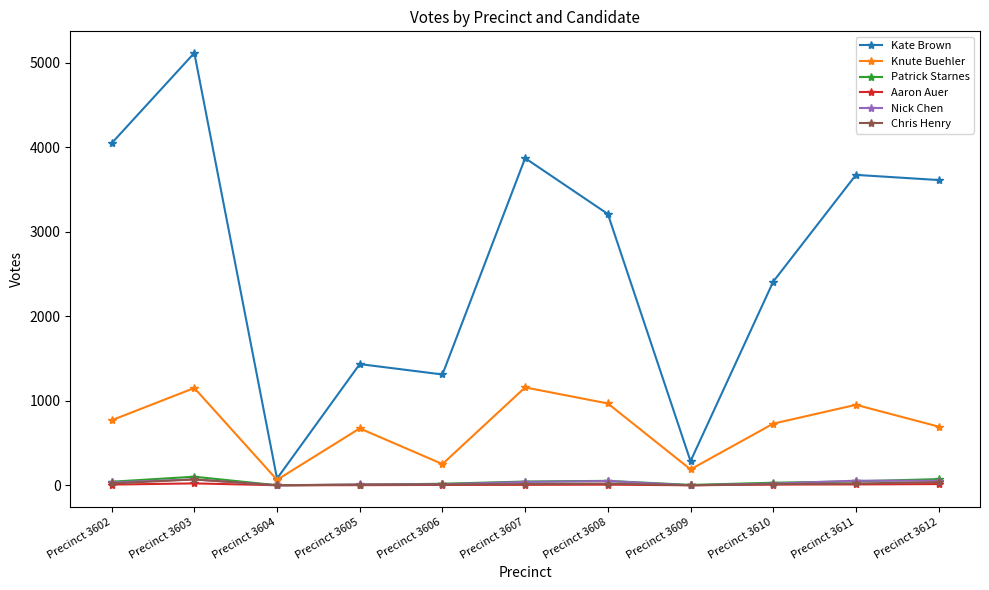

What are all the series names shown in the legend?

Kate Brown, Knute Buehler, Patrick Starnes, Aaron Auer, Nick Chen, Chris Henry